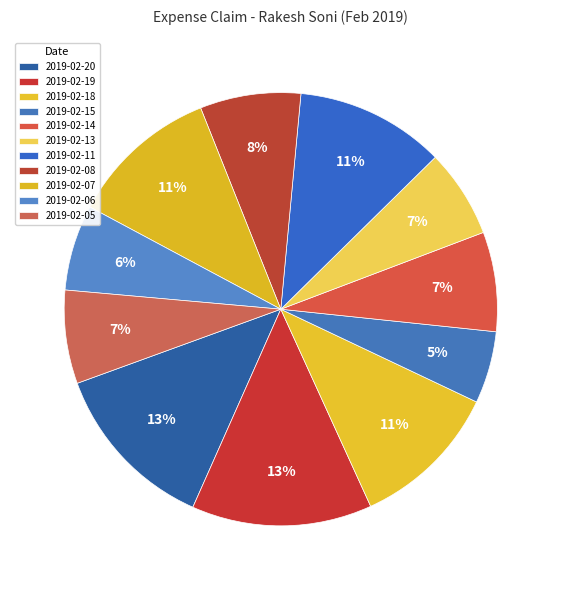

Does 2019-02-19 represent more than half of the total?

No